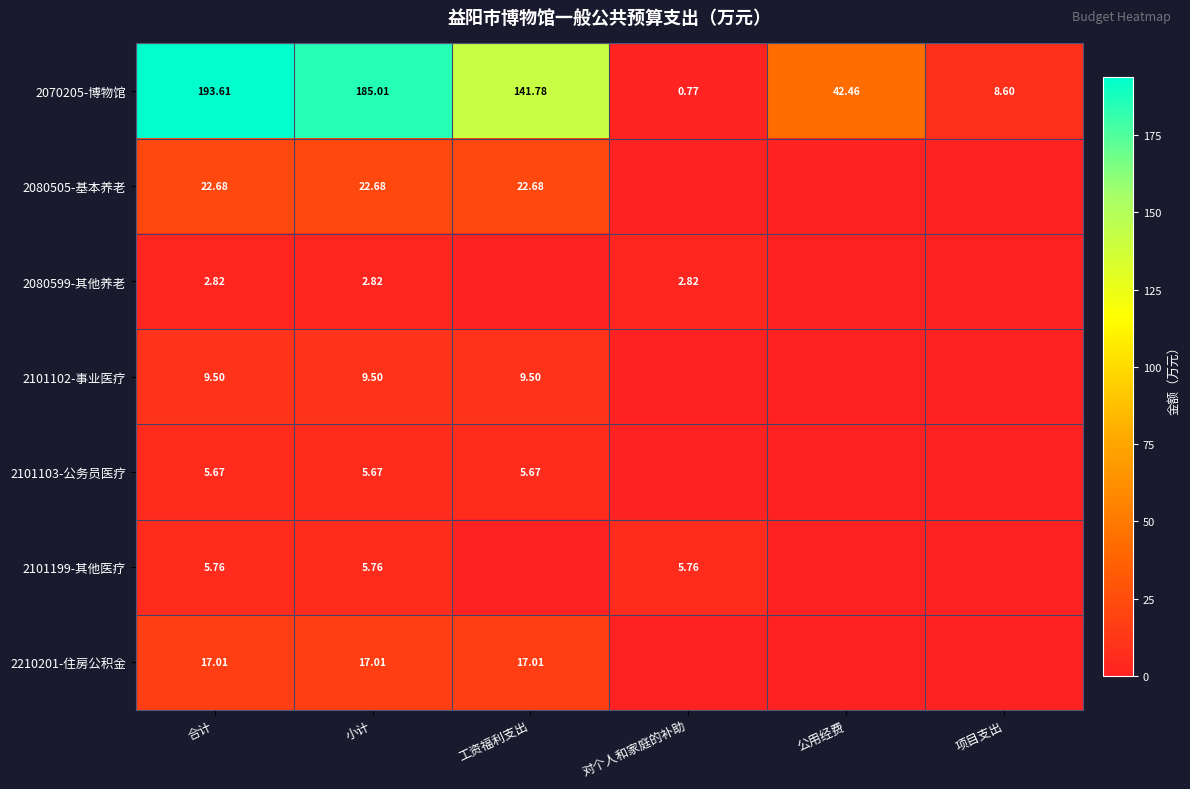

What is the difference between the highest and lowest values at 项目支出?

8.6